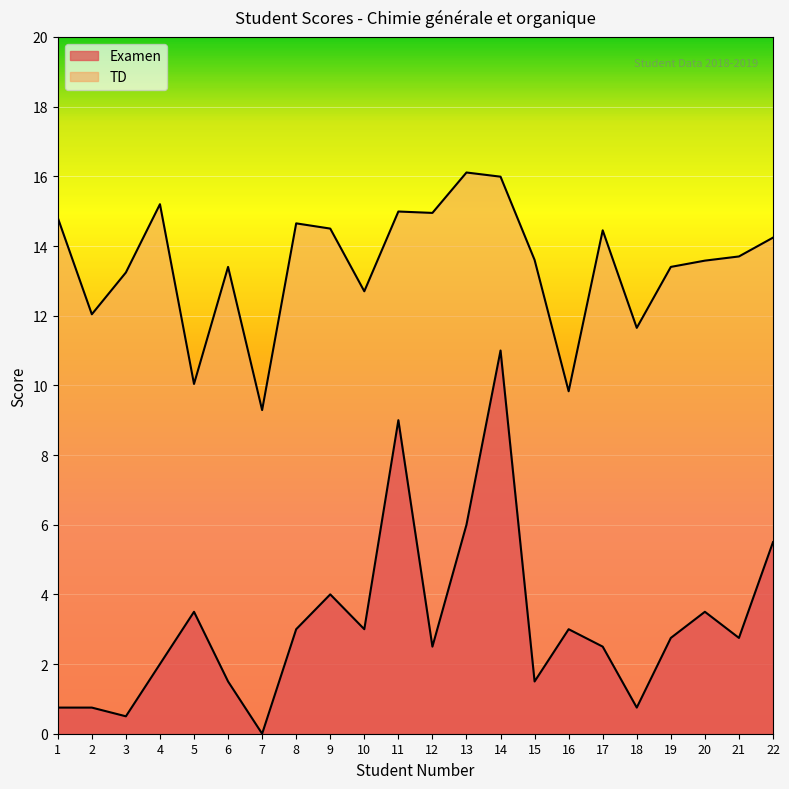

What is the approximate value of TD at 17?

14.4